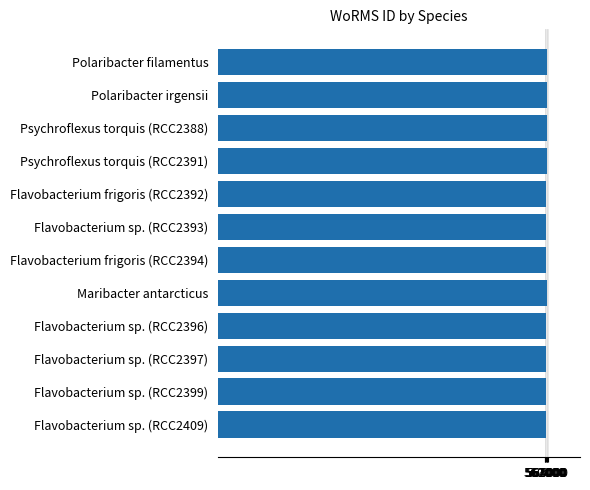

What is the ratio of the value at Flavobacterium sp. (RCC2396) to the value at Psychroflexus torquis (RCC2388)?

1.0